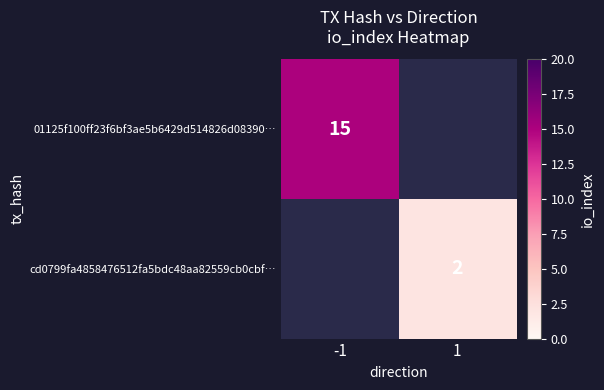

The value of cd0799fa4858476512fa5bdc48aa82559cb0cbf… at 1 is 2. True or false?

True